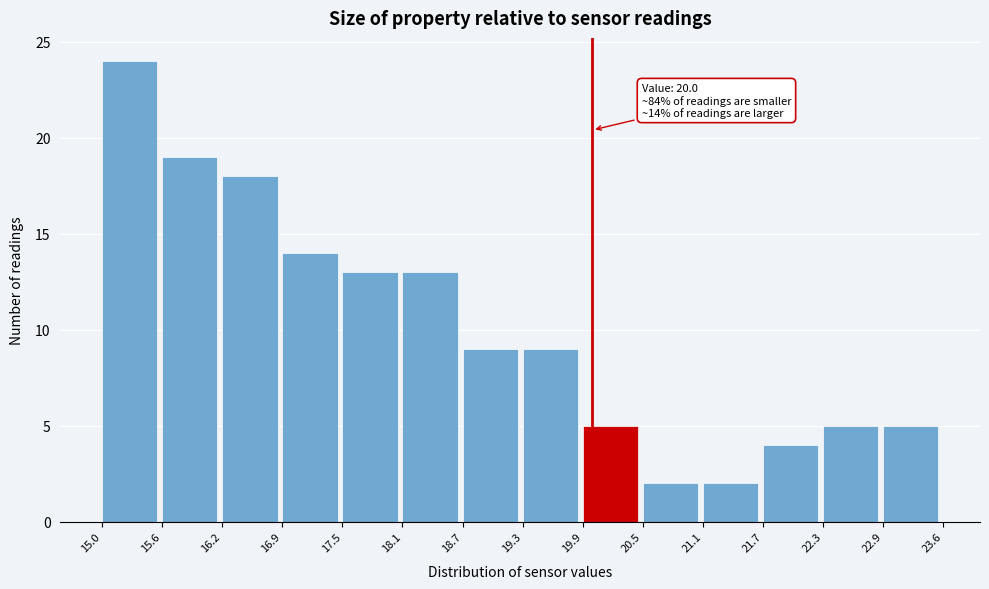

Which range on the x-axis has the tallest bar?

15.0 to 15.6